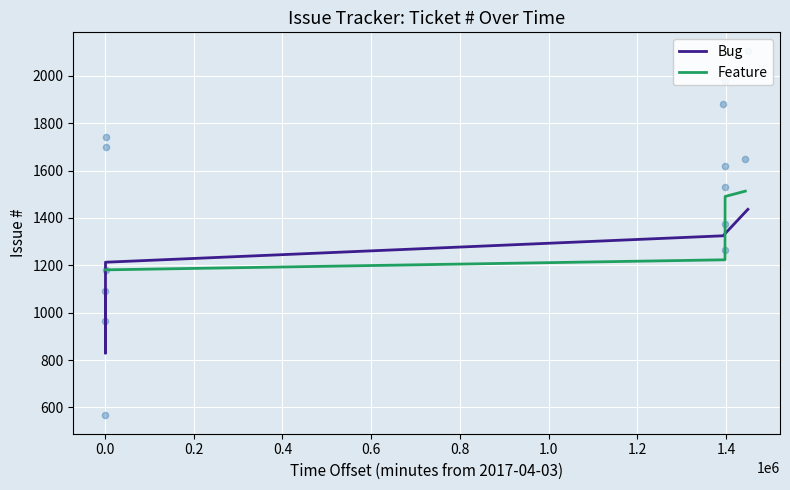

What is the lowest value of the Bug series?

828.5